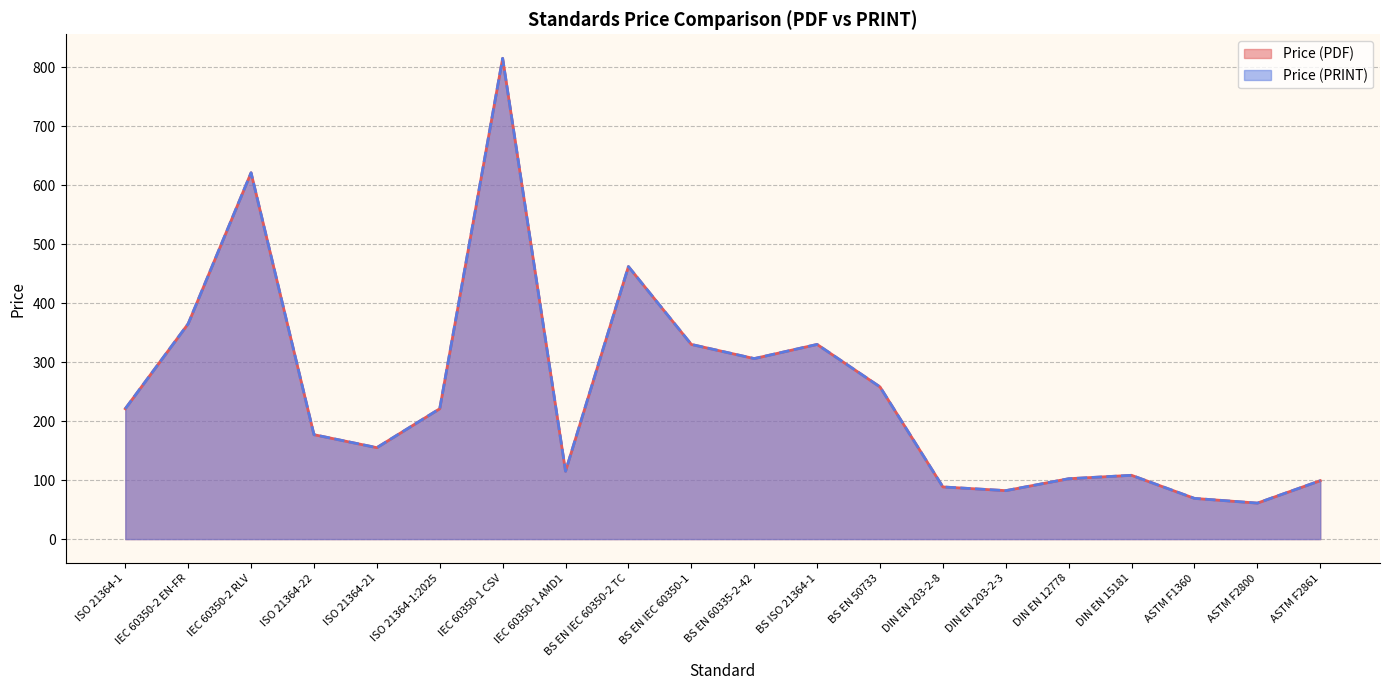

List the series in order of their peak value, lowest first.

Price (PDF), Price (PRINT)